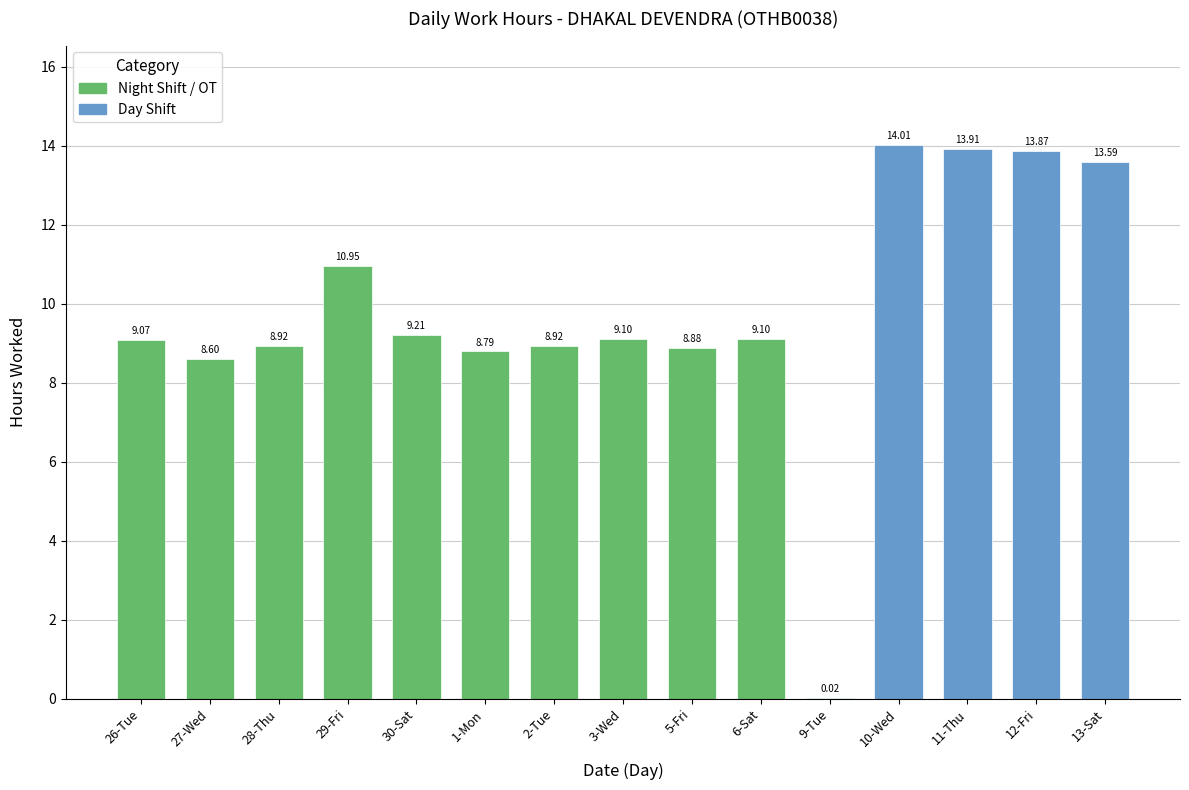

Which series has the largest range (max minus min)?

Overtime Hours